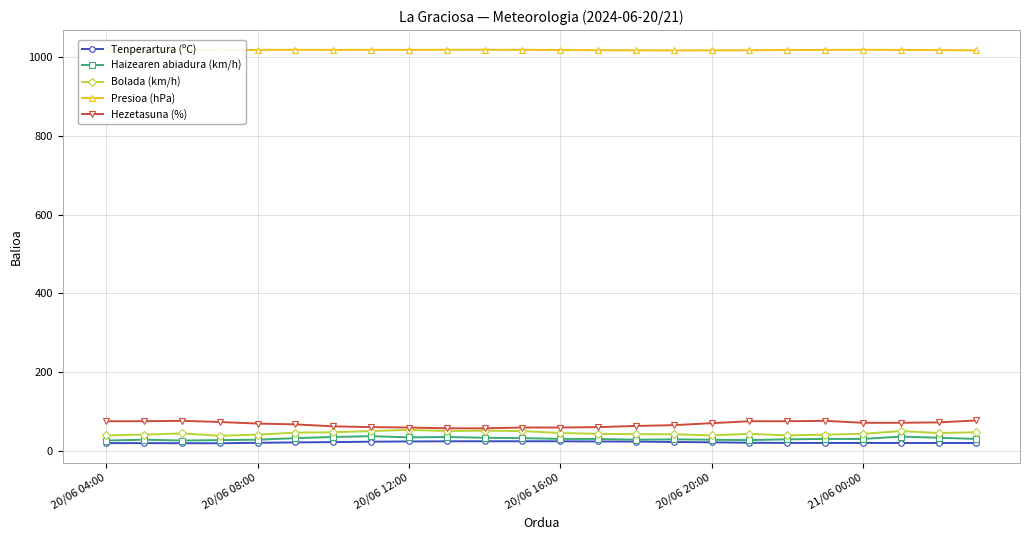

True or false: Haizearen abiadura (km/h) and Hezetasuna (%) cross at least once.

False